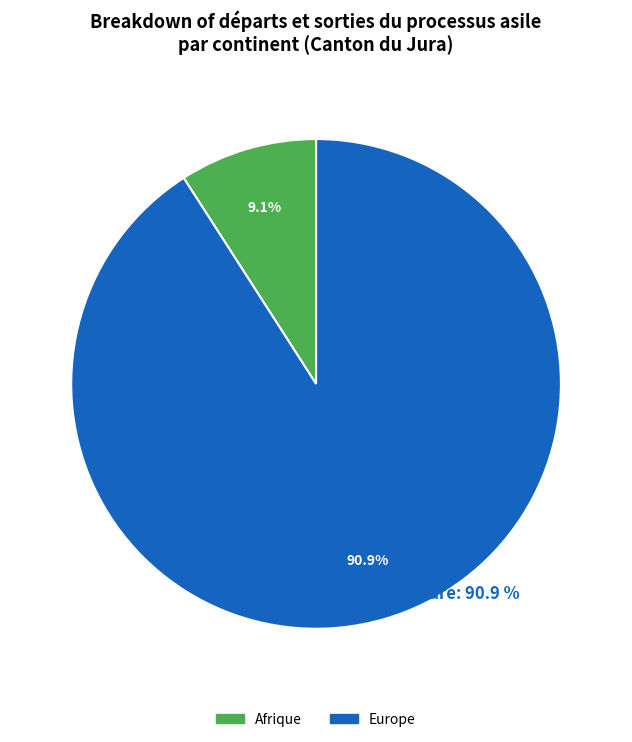

What is the ratio of the value at Europe to the value at Afrique?

10.0